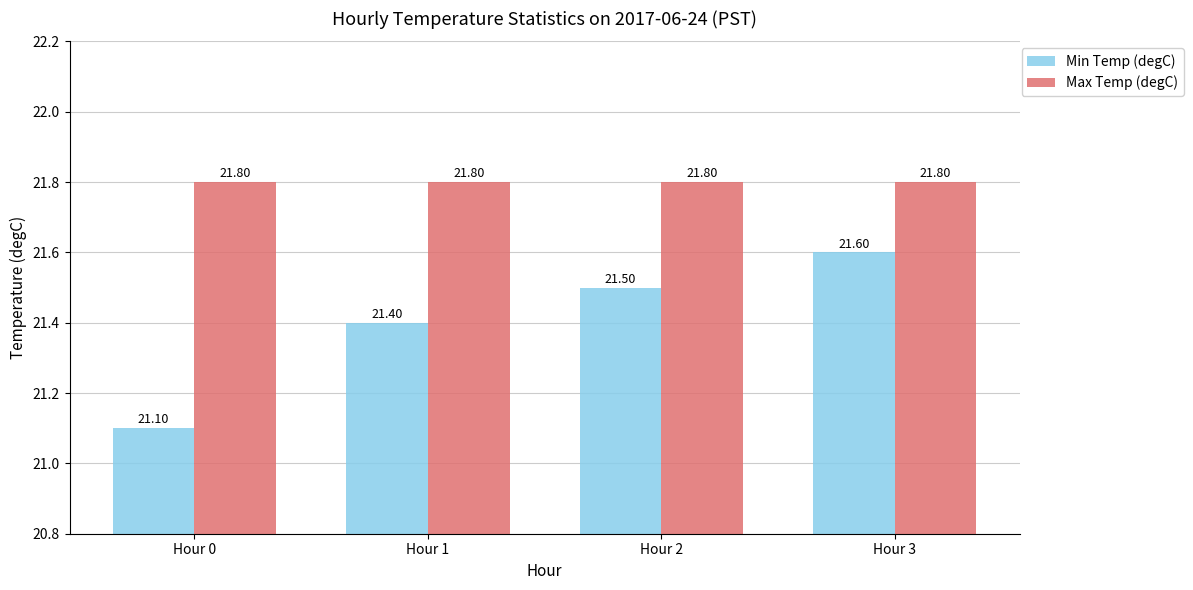

Between Hour 1 and Hour 3, which series saw the biggest shift?

Min Temp (degC)